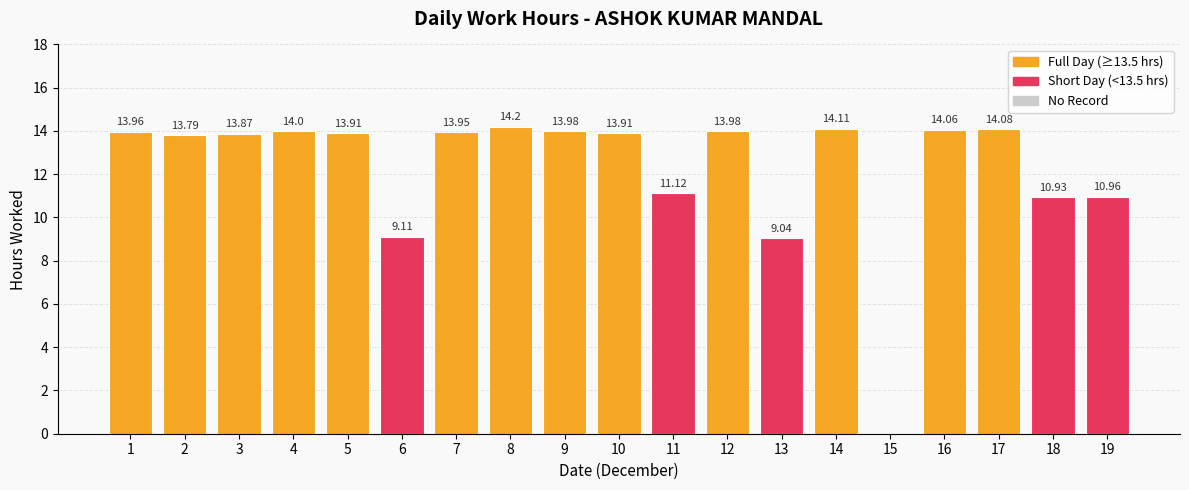

What is the sum of all values?

233.0